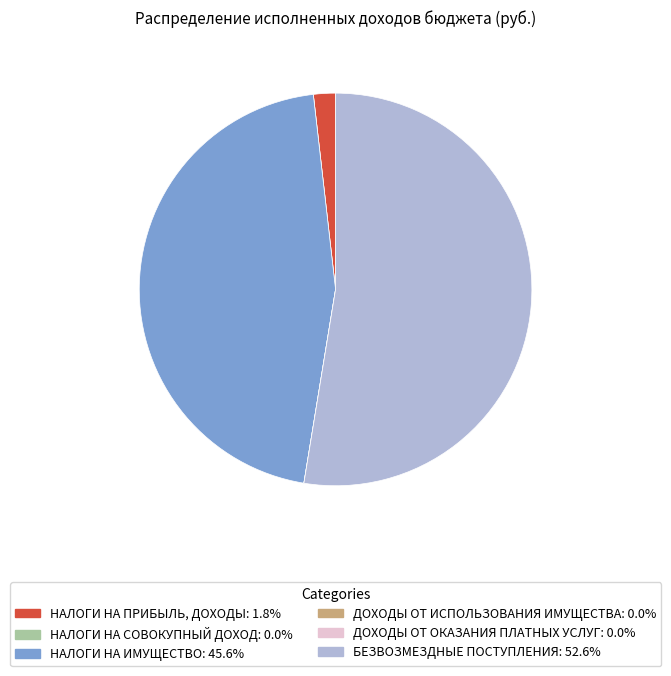

Which slice is the largest?

БЕЗВОЗМЕЗДНЫЕ ПОСТУПЛЕНИЯ